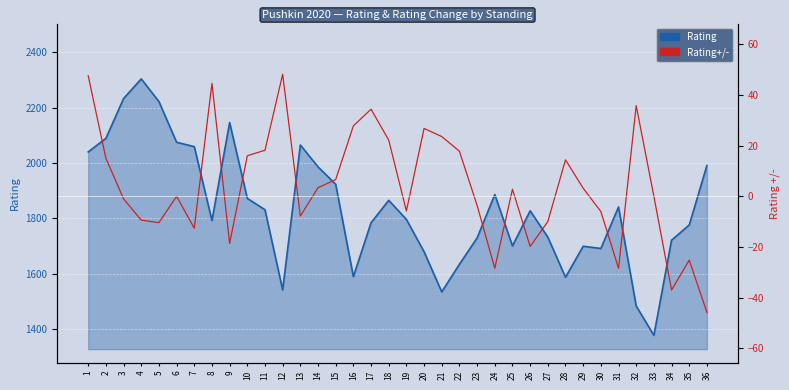

At which label does Rating+/- first exceed 2?

1